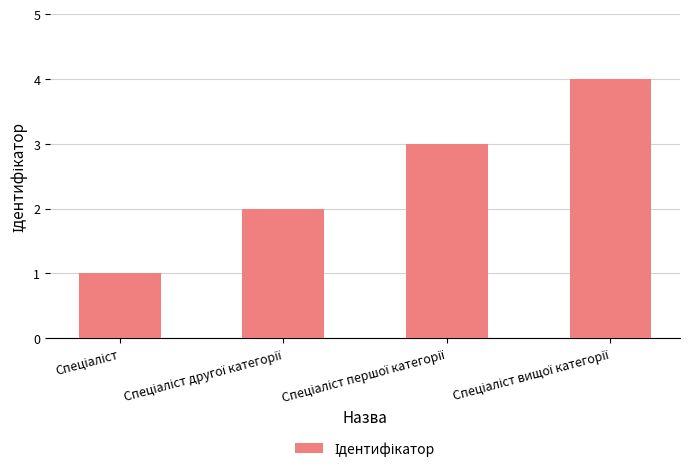

What is the sum of all values?

10